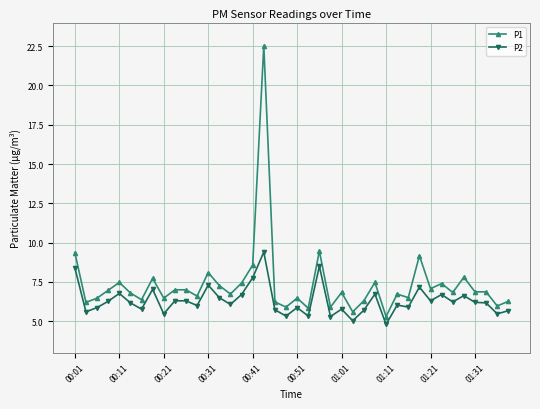

What is the minimum value shown in the chart?

4.8